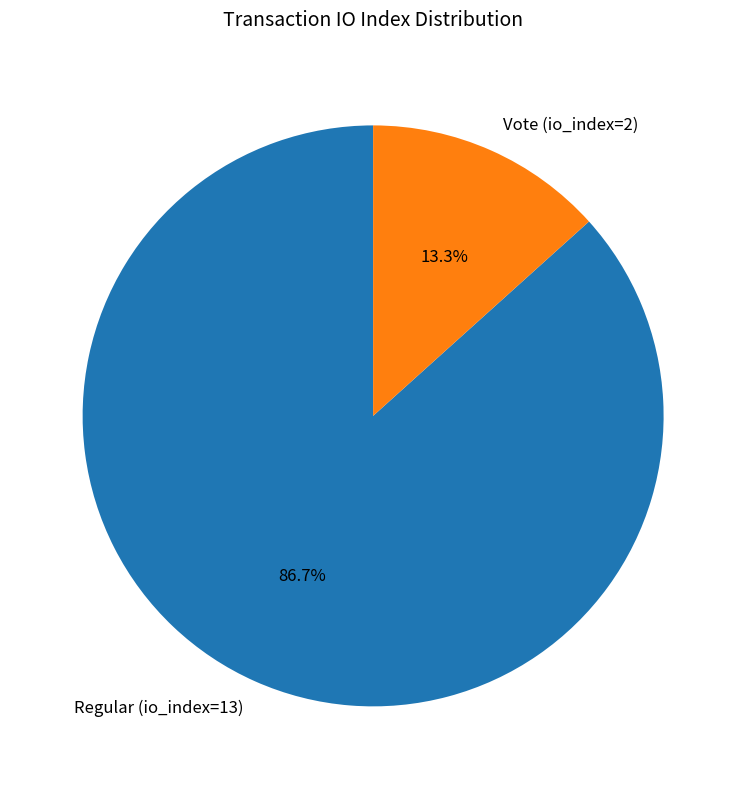

Count the number of slices in the pie.

2